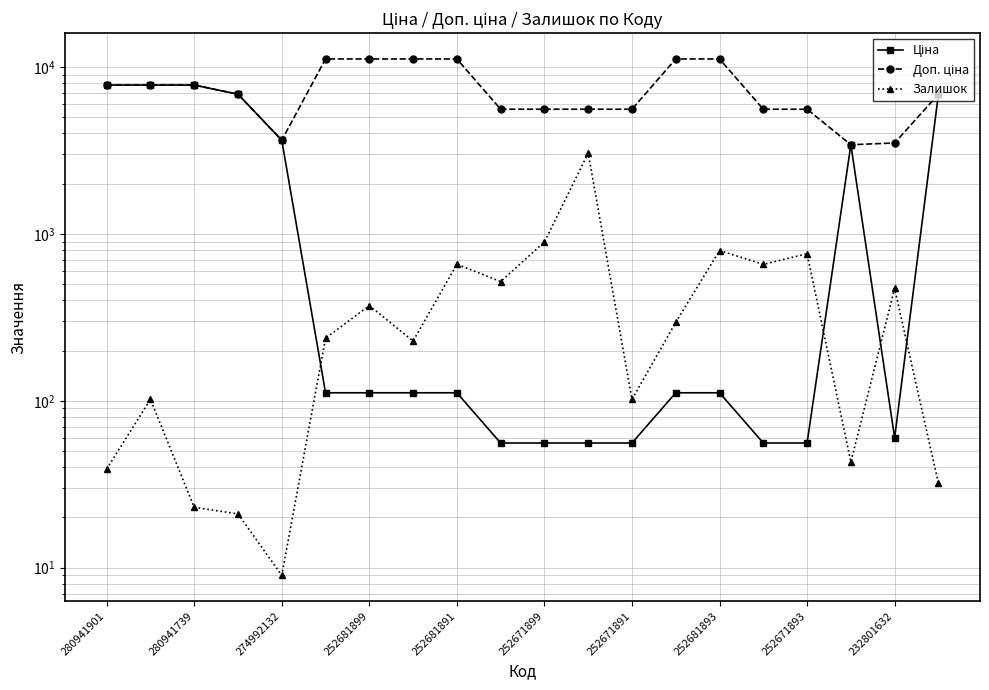

How many lines are shown in the chart?

3